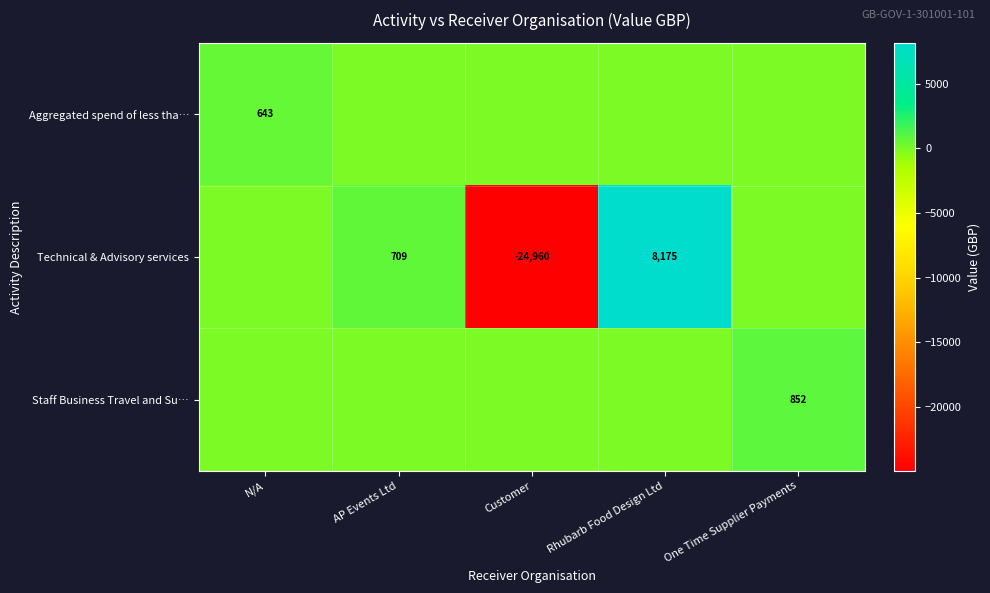

The Technical & Advisory services series shows 709 at AP Events Ltd. True or false?

True